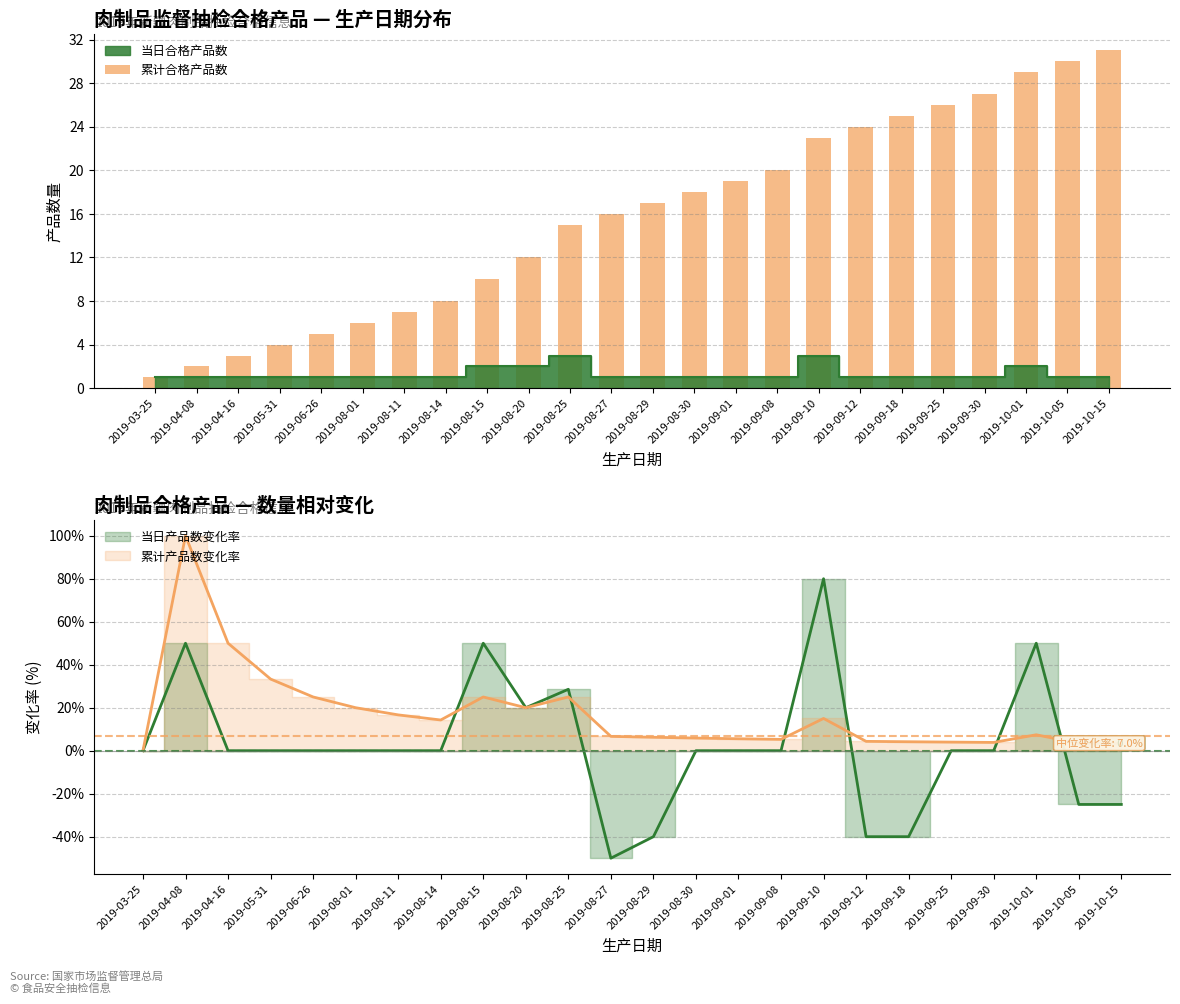

What is the sum of the values at 2019-09-12 and 2019-09-30?

51